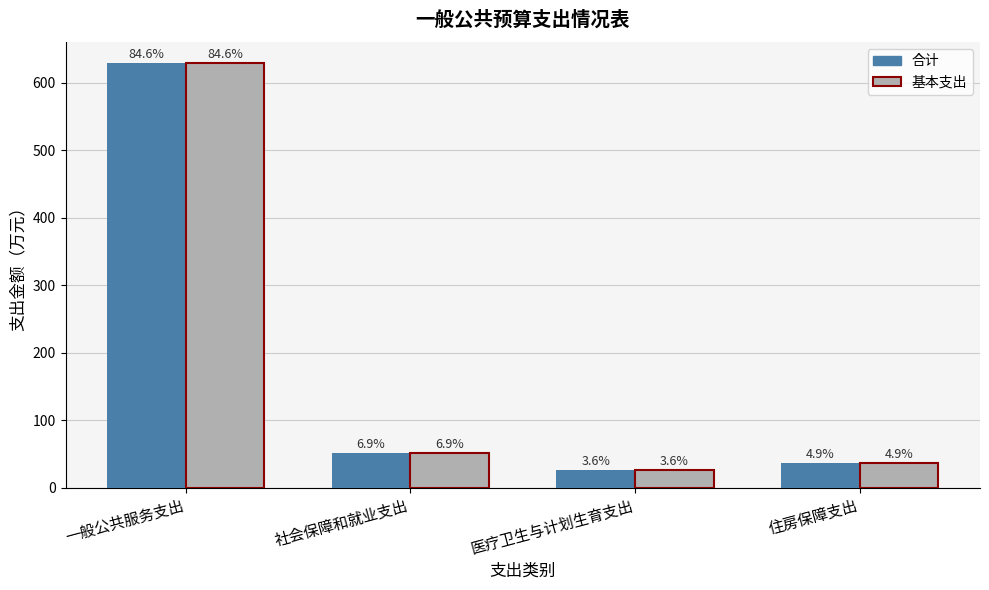

How many groups of bars are there?

4